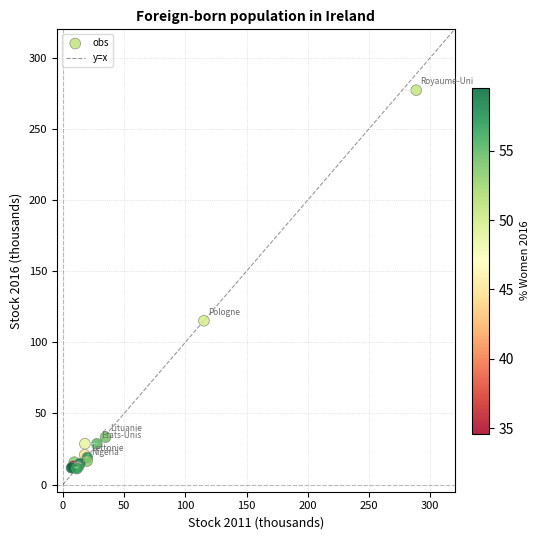

What Y value in the scatter plot is closest to 144?

115.2